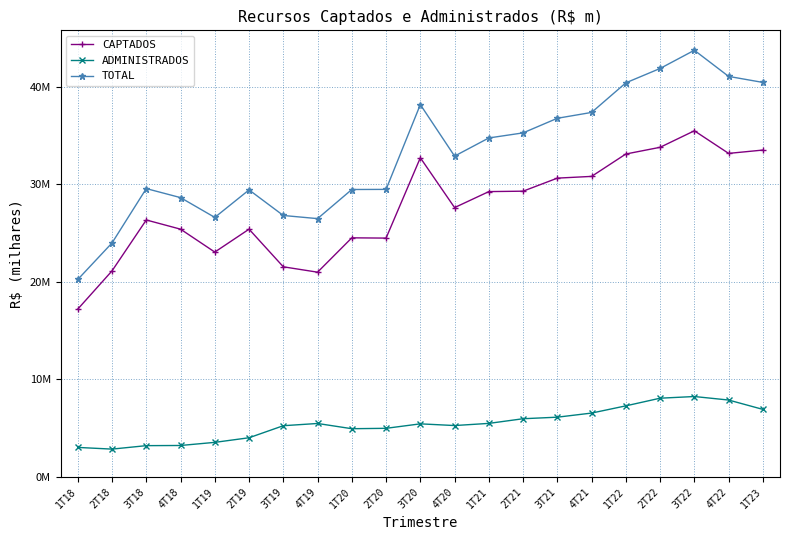

What are all the series names shown in the legend?

CAPTADOS, ADMINISTRADOS, TOTAL